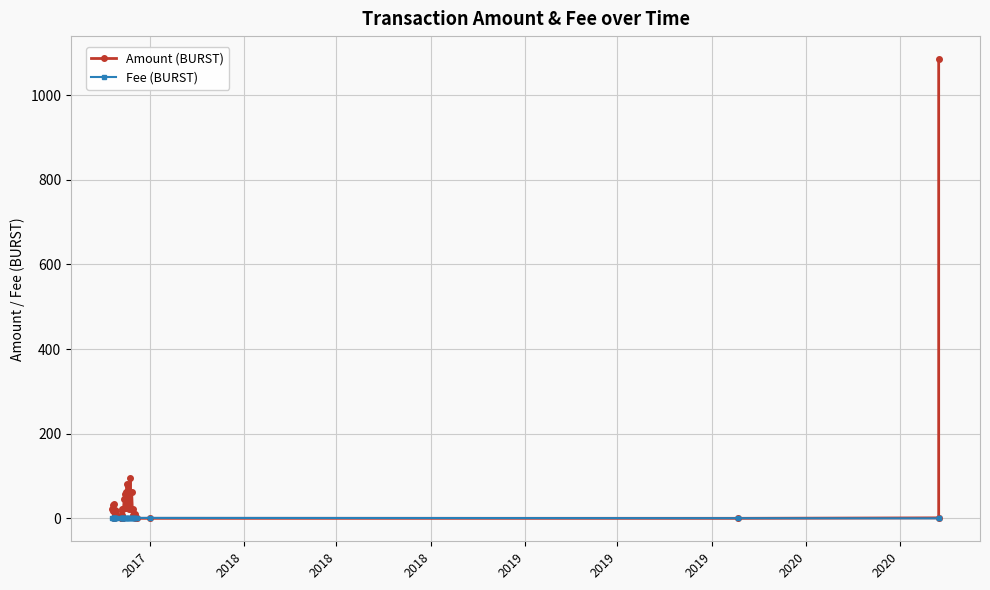

How many lines are shown in the chart?

2